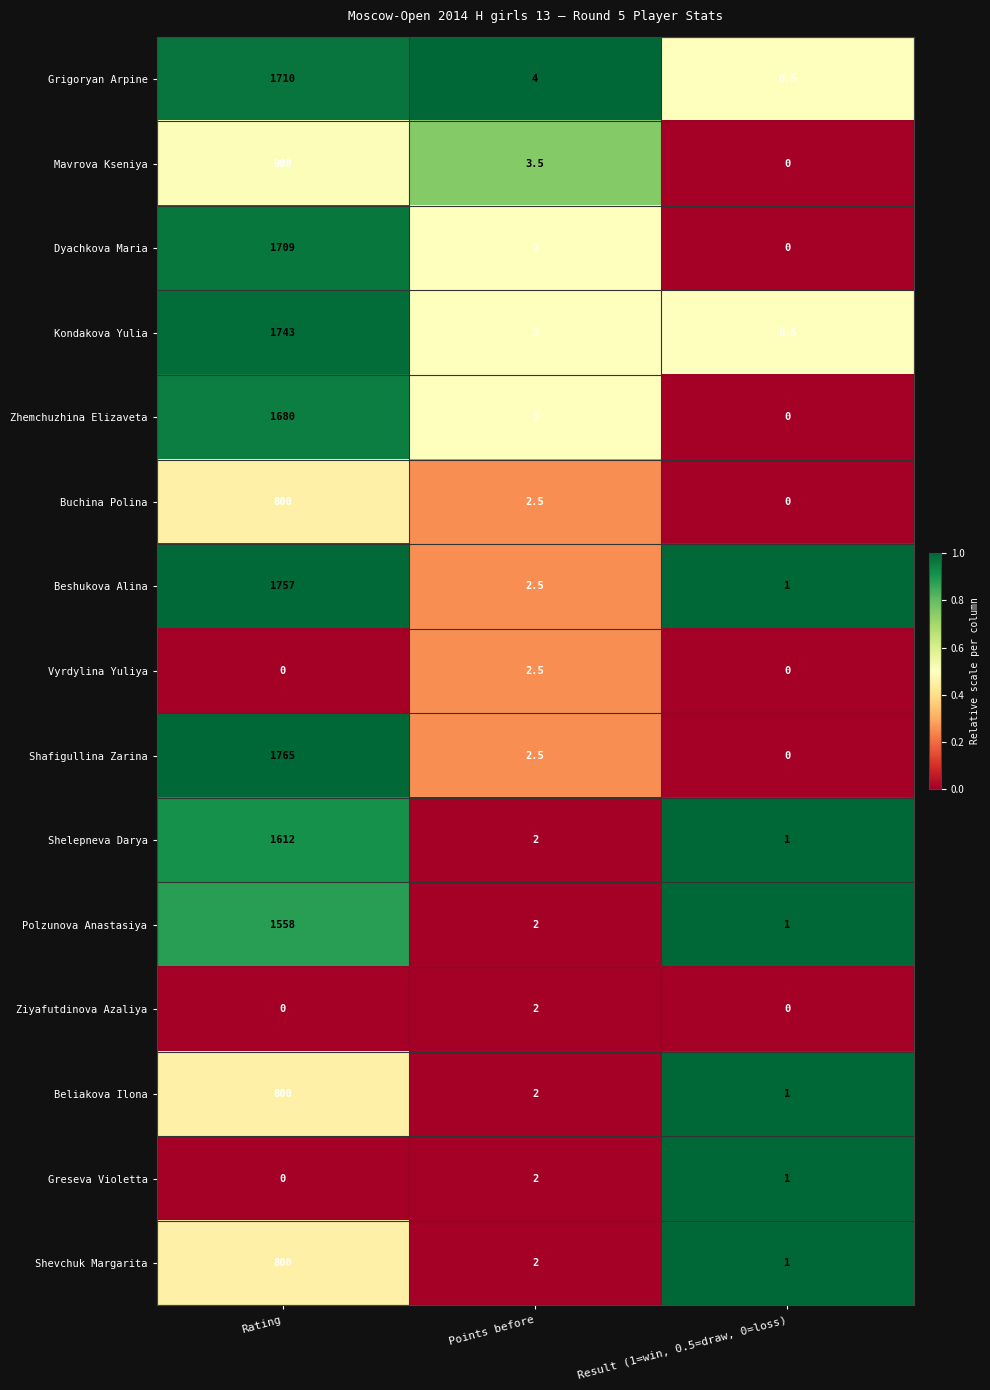

Which series has the largest range (max minus min)?

Shafigullina Zarina